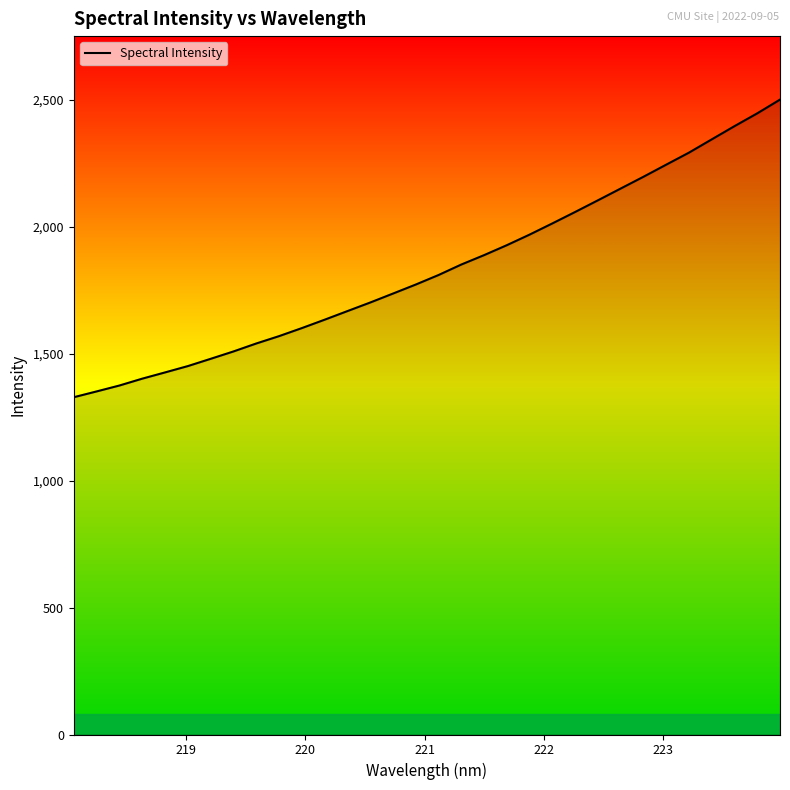

What is the greatest value displayed?

2501.7